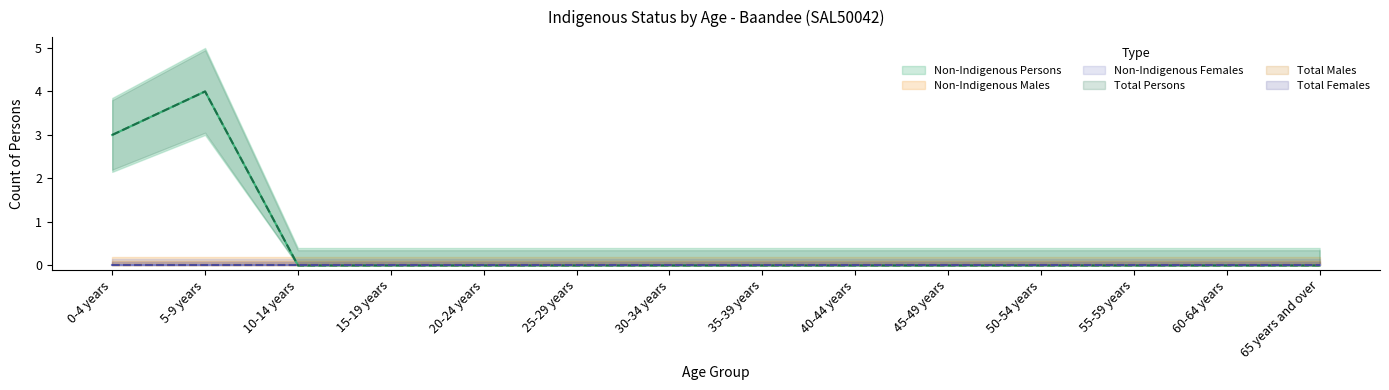

The value of Total Females at 45-49 years is 0. True or false?

True